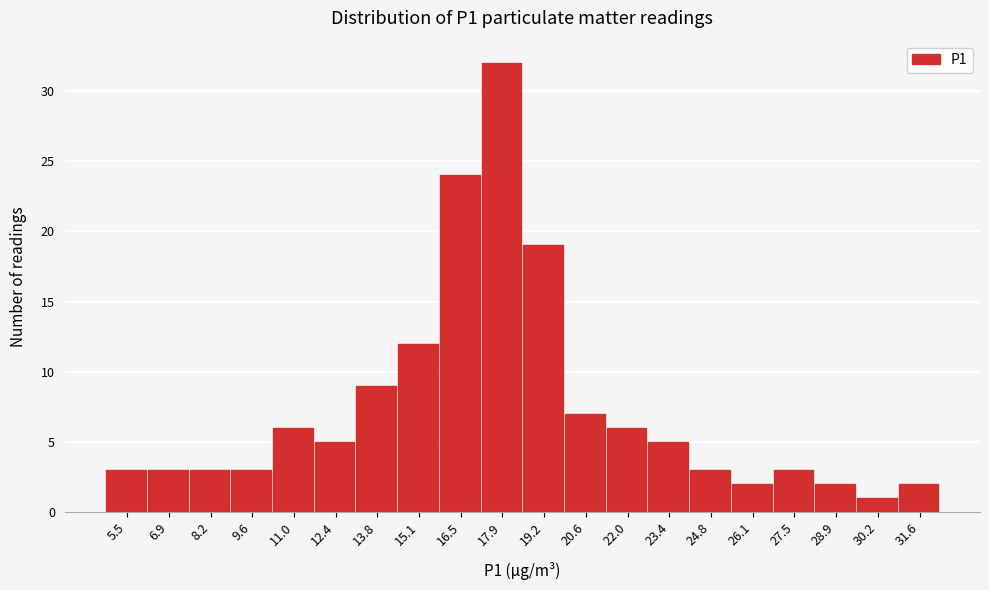

Reading right to left, what are all the values shown in this chart?

31.6=2	30.2=1	28.9=2	27.5=3	26.1=2	24.8=3	23.4=5	22.0=6	20.6=7	19.2=19	17.9=32	16.5=24	15.1=12	13.8=9	12.4=5	11.0=6	9.6=3	8.2=3	6.9=3	5.5=3